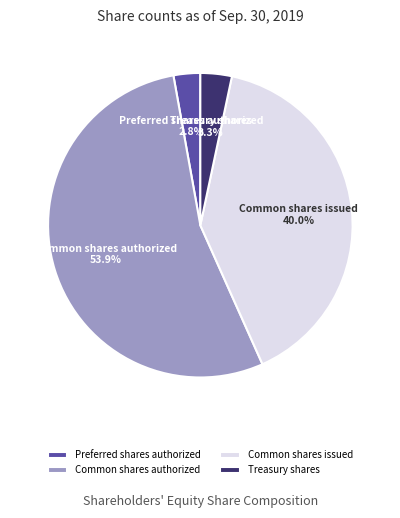

What portion of the pie excludes Common shares authorized?

46.1%